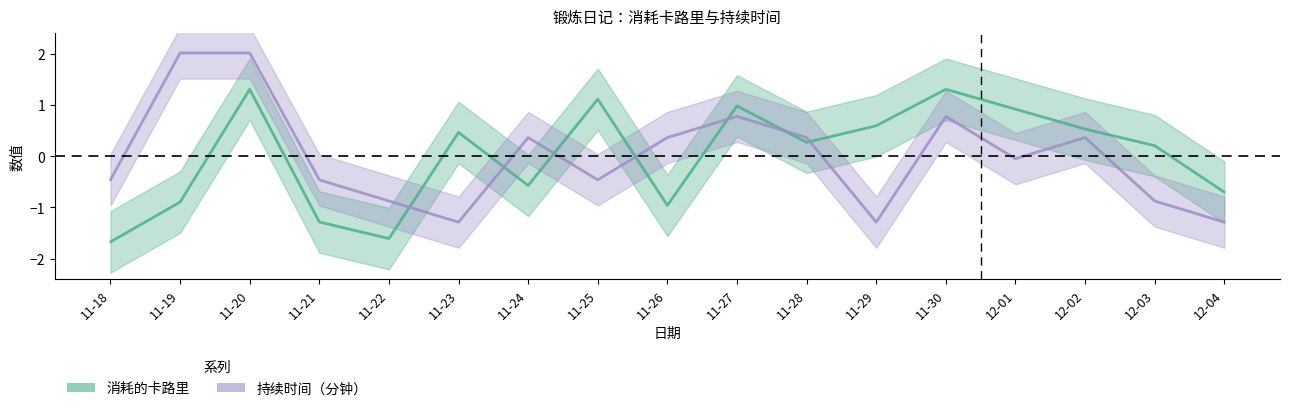

Reading left to right, list all the values displayed in this chart.

消耗的卡路里: 11-18=-1.7	11-19=-0.9	11-20=1.3	11-21=-1.3	11-22=-1.6	11-23=0.5	11-24=-0.6	11-25=1.1	11-26=-1.0	11-27=1.0	11-28=0.3	11-29=0.6	11-30=1.3	12-01=0.9	12-02=0.5	12-03=0.2	12-04=-0.7
持续时间（分钟）: 11-18=-0.5	11-19=2.0	11-20=2.0	11-21=-0.5	11-22=-0.9	11-23=-1.3	11-24=0.4	11-25=-0.5	11-26=0.4	11-27=0.8	11-28=0.4	11-29=-1.3	11-30=0.8	12-01=-0.0	12-02=0.4	12-03=-0.9	12-04=-1.3